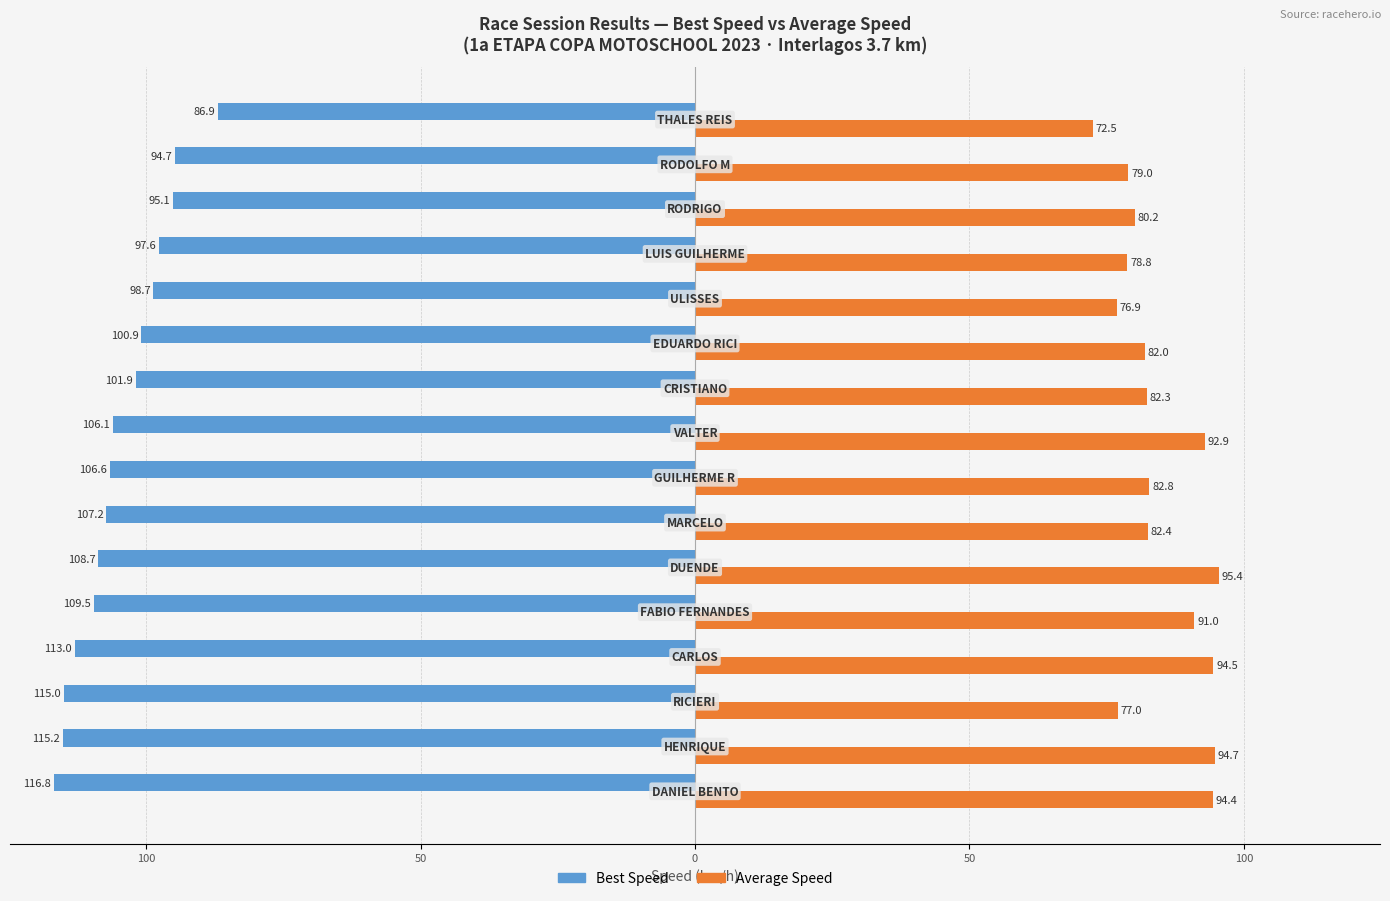

What are all the series names shown in the legend?

Best Speed, Average Speed